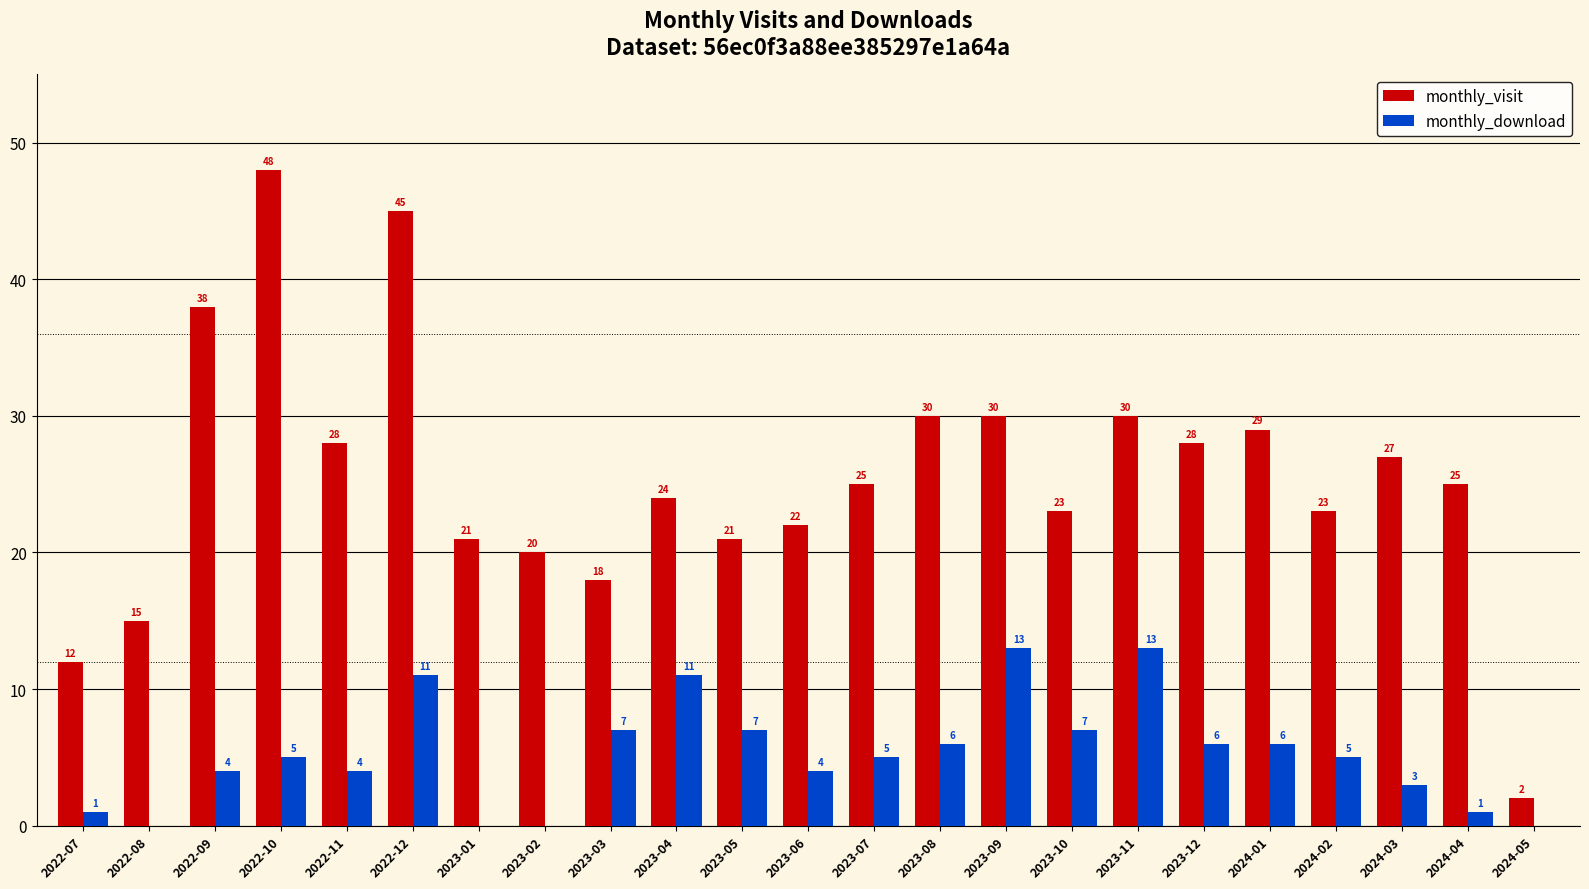

Count the number of categories in the chart.

23